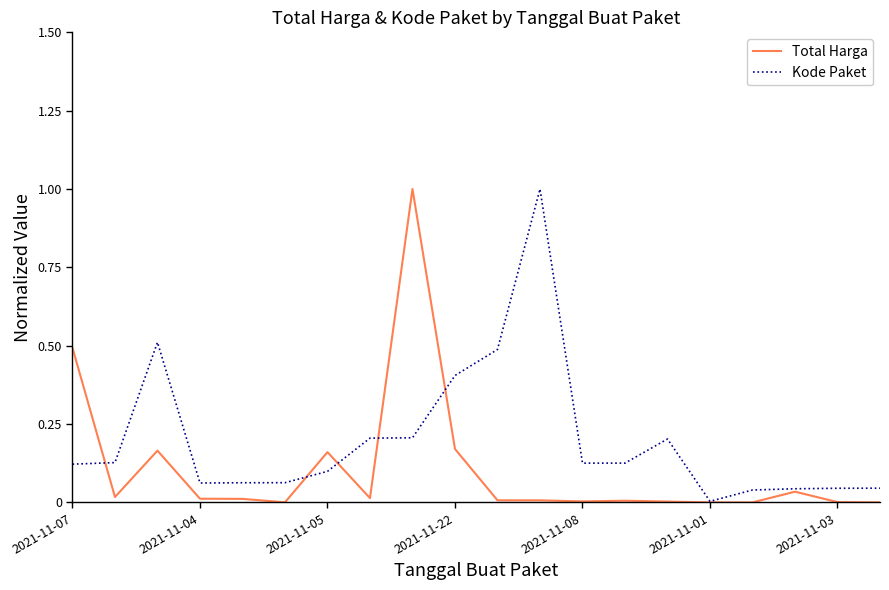

Which series has the largest total across all categories?

Kode Paket